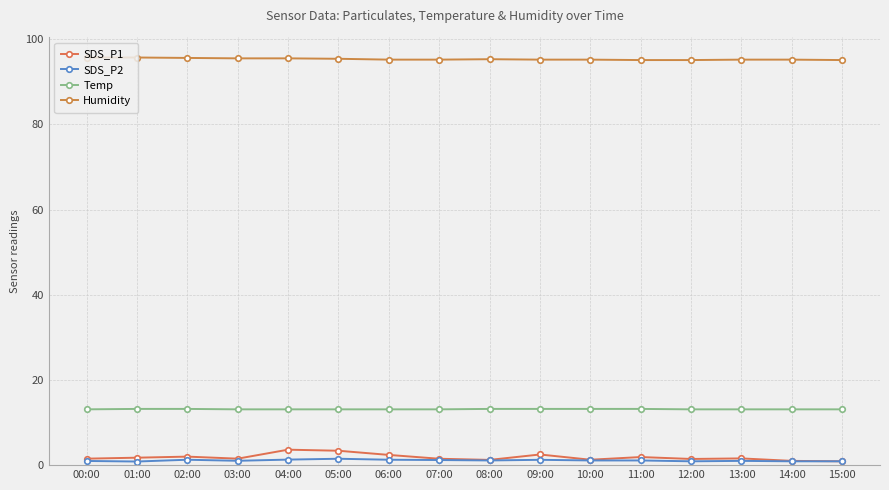

Is it true that SDS_P1 equals 3.4 at 05:00?

True